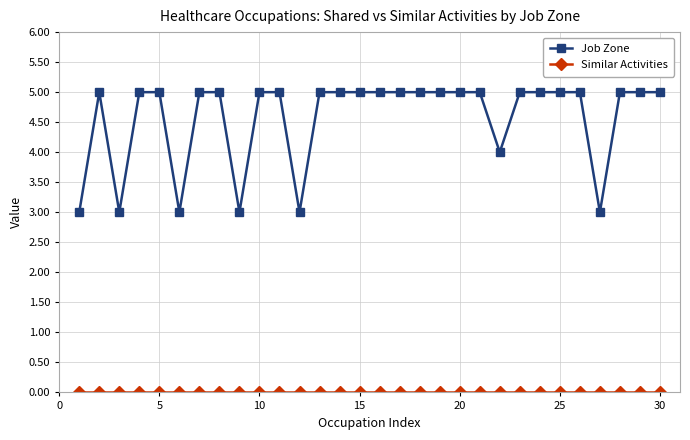

What is the average value of the Job Zone series?

5